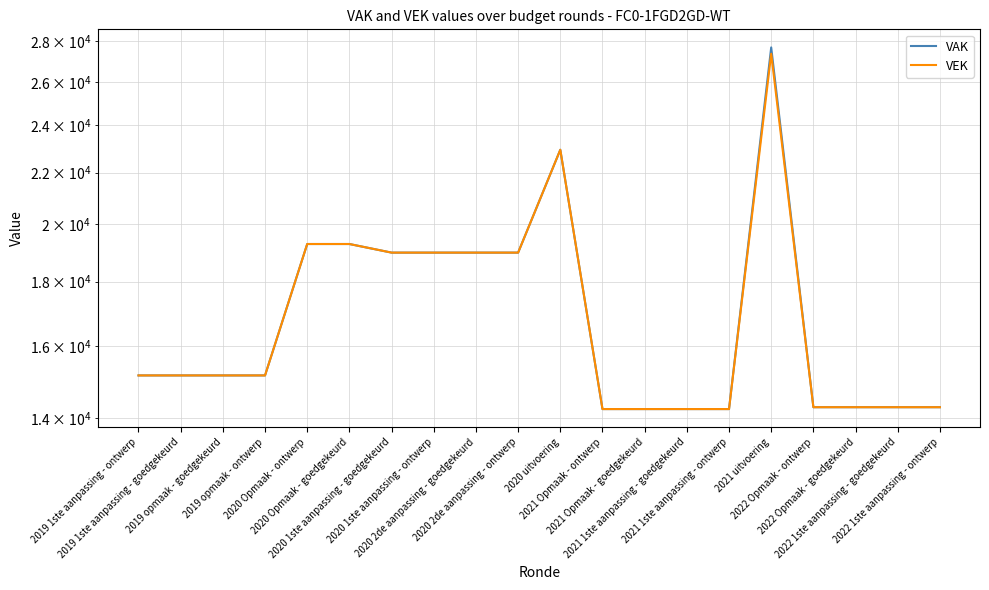

Which category has the lowest value in the VEK series?

2021 Opmaak - ontwerp